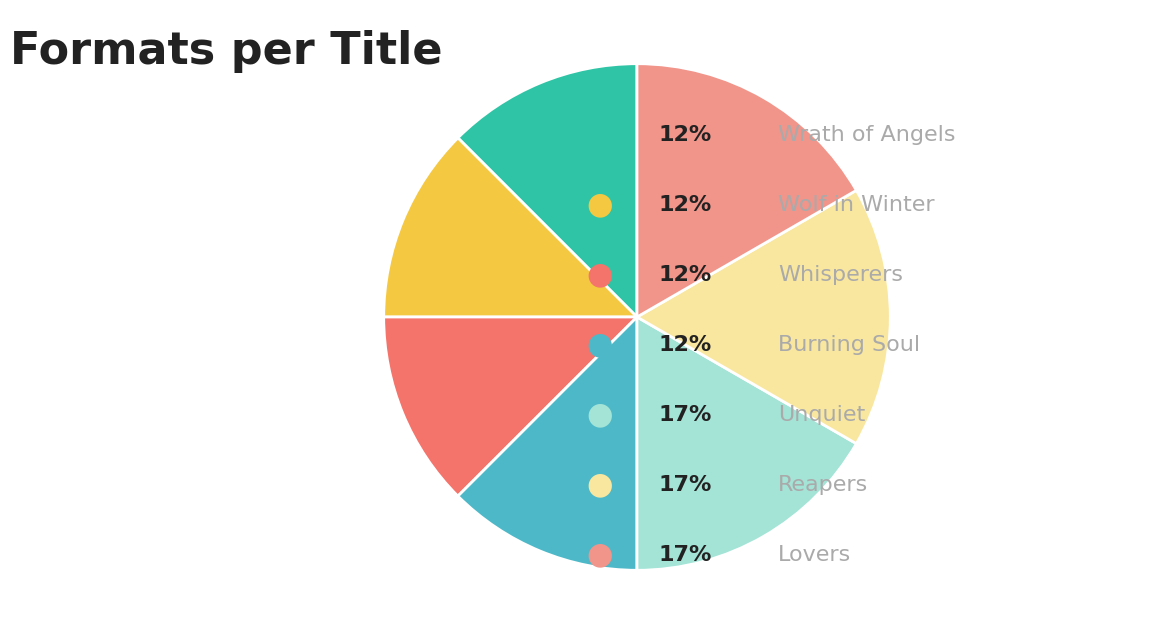

Does any single category account for the majority?

No